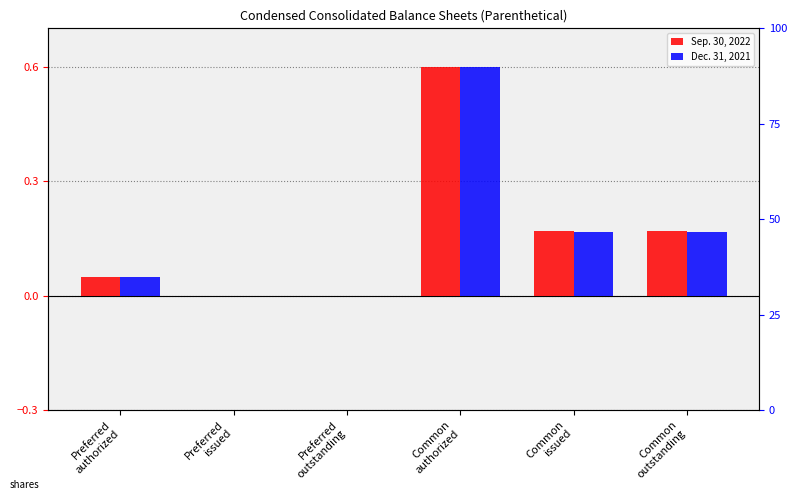

What is the difference between the maximum and minimum values in the Sep. 30, 2022 series?

0.6